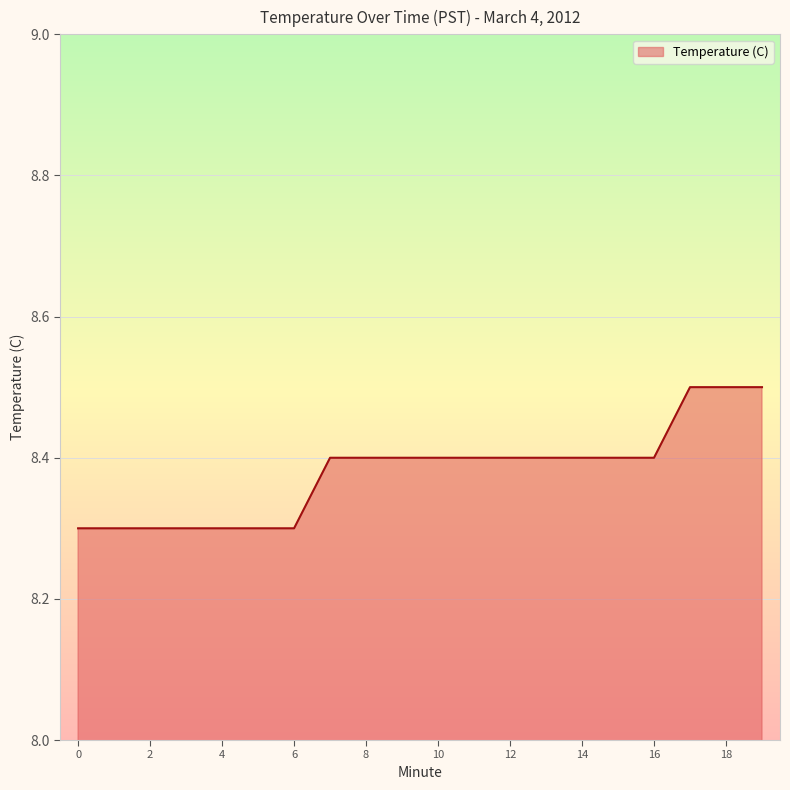

What is the minimum value shown in the chart?

8.3